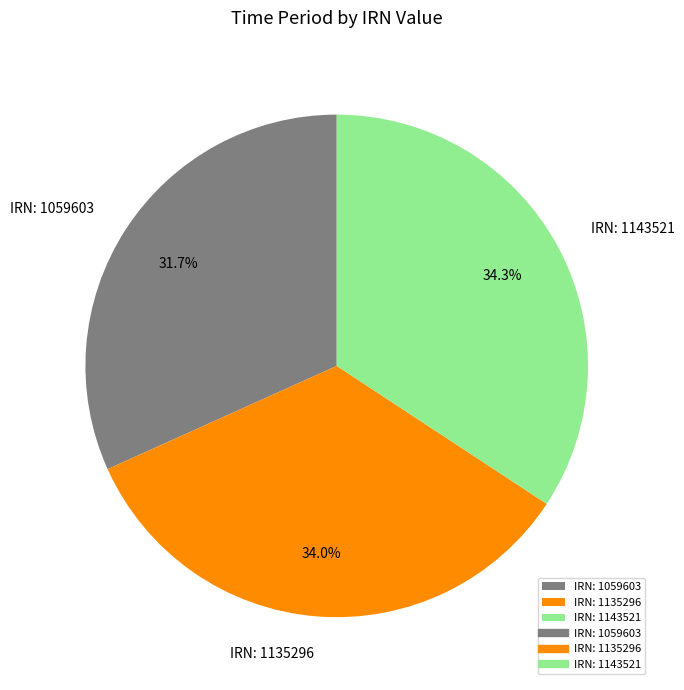

What is the ratio of the value at IRN: 1059603 to the value at IRN: 1135296?

0.9